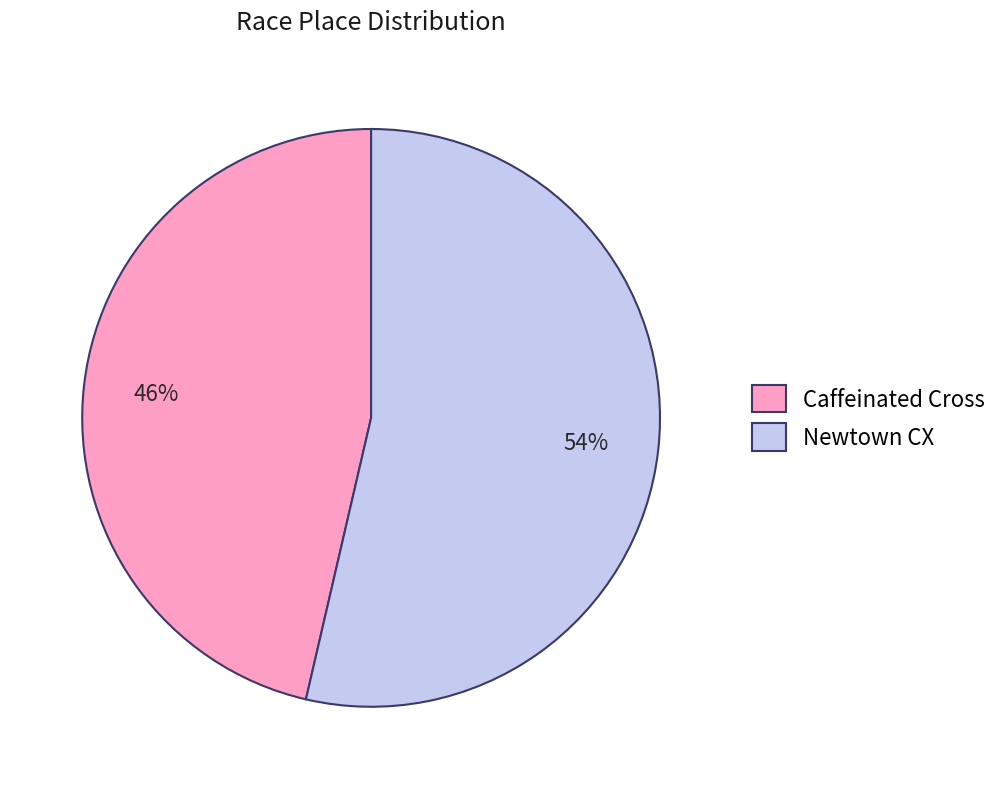

To the nearest percent, what is the average slice percentage?

50%